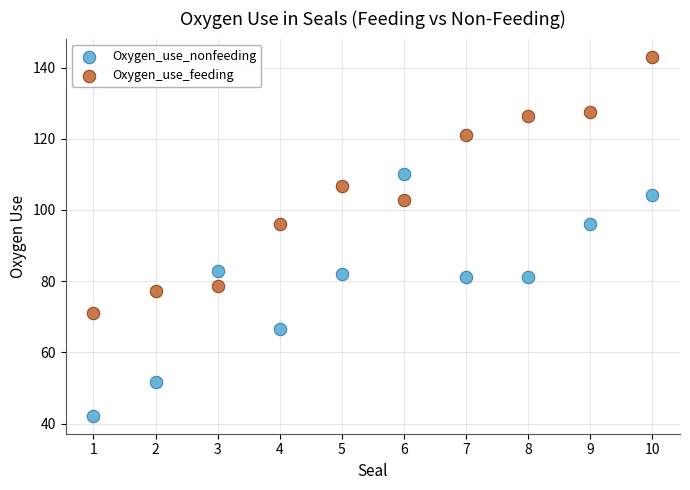

Which series has the widest spread of Y values?

Oxygen_use_feeding